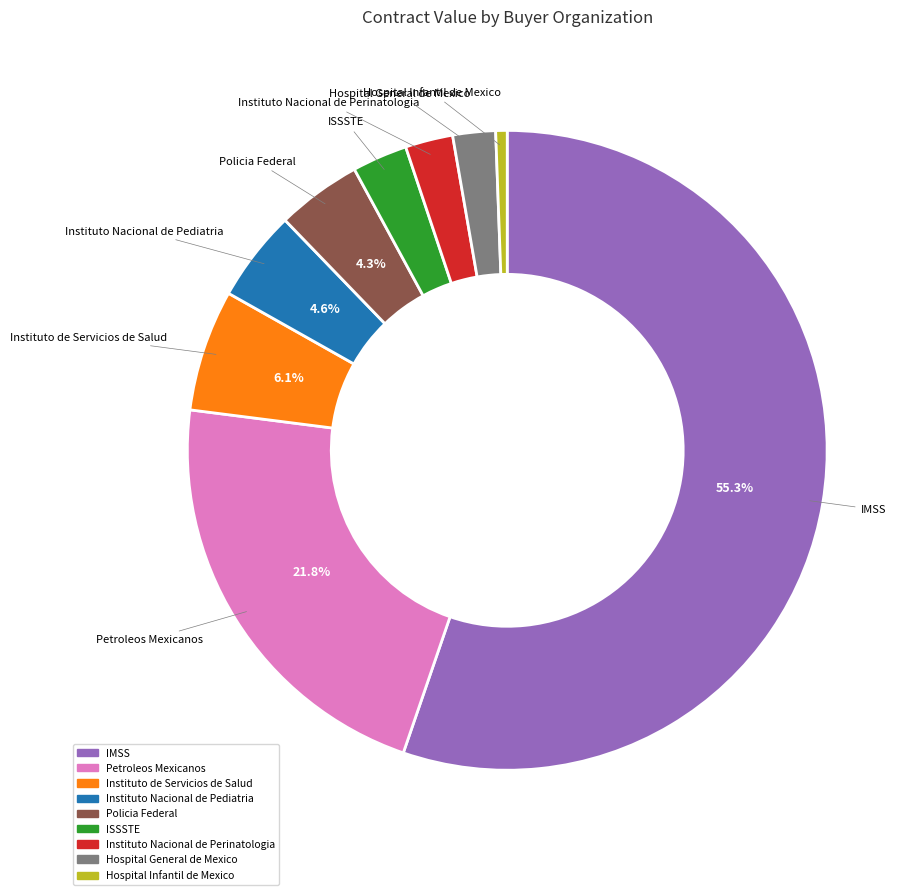

Is there a majority slice in this chart?

Yes